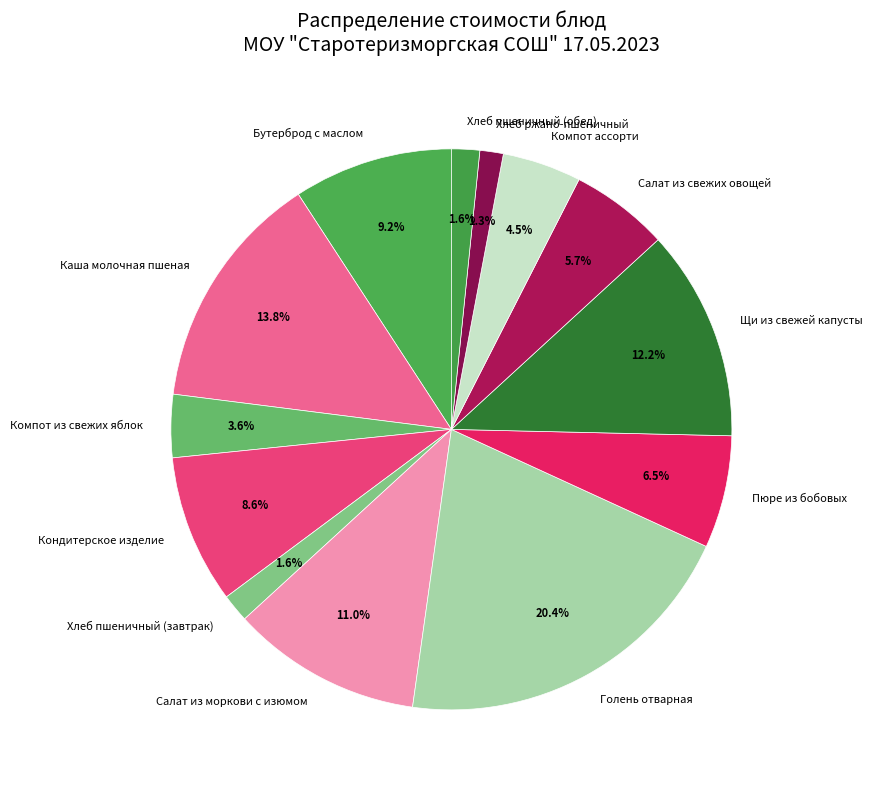

Which slice is the largest?

Голень отварная